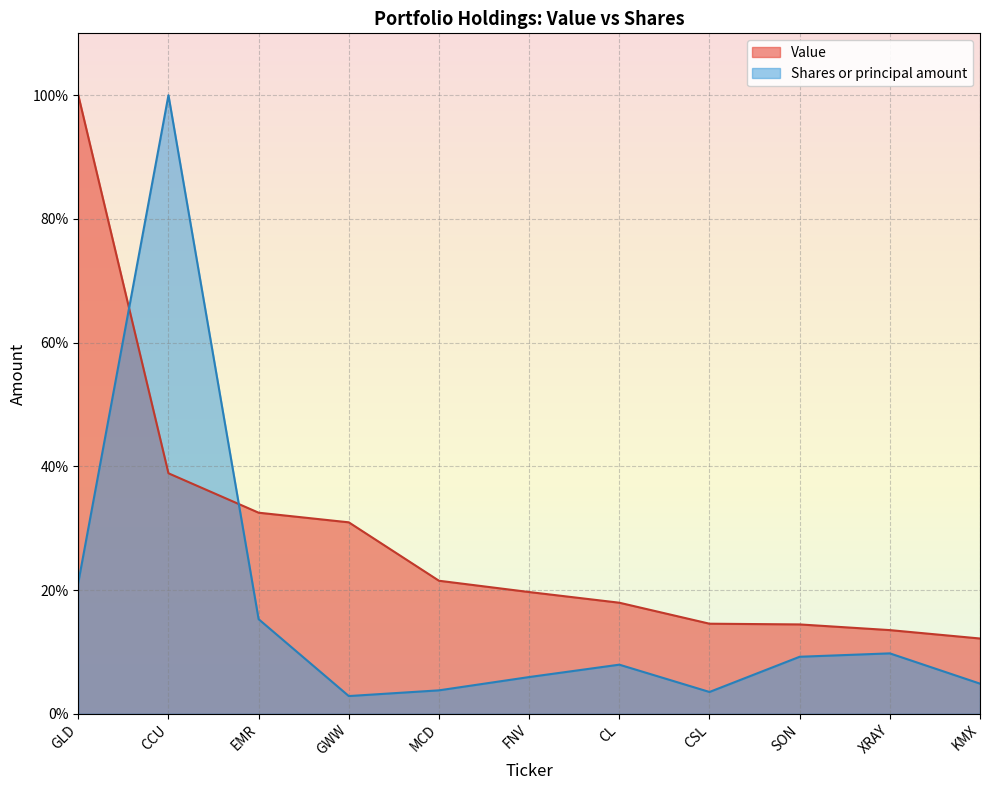

Which series has the widest spread of values?

Shares or principal amount